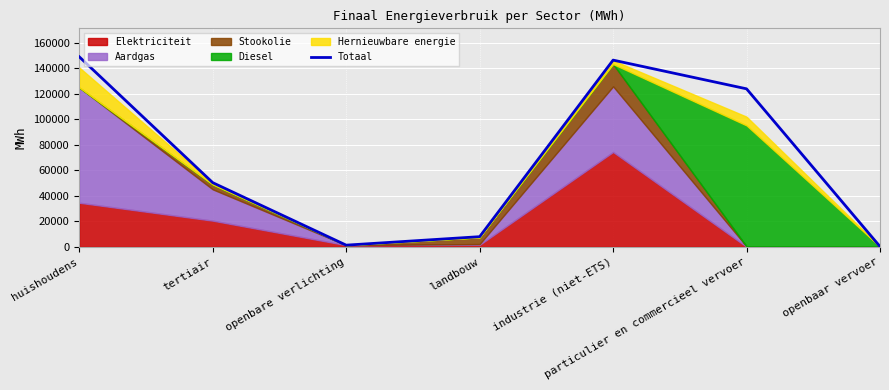

Where is the first local maximum?

industrie (niet-ETS)